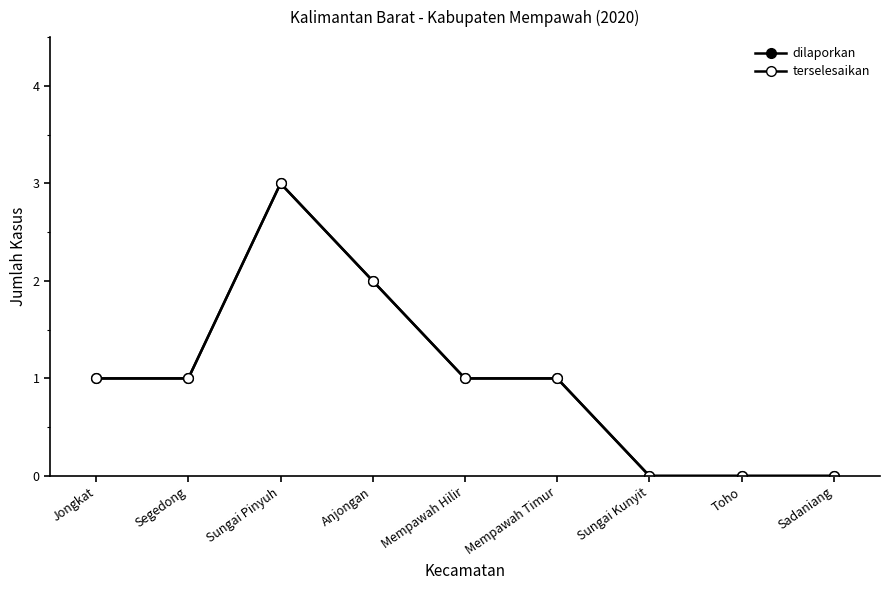

Does the chart have visible grid lines?

No